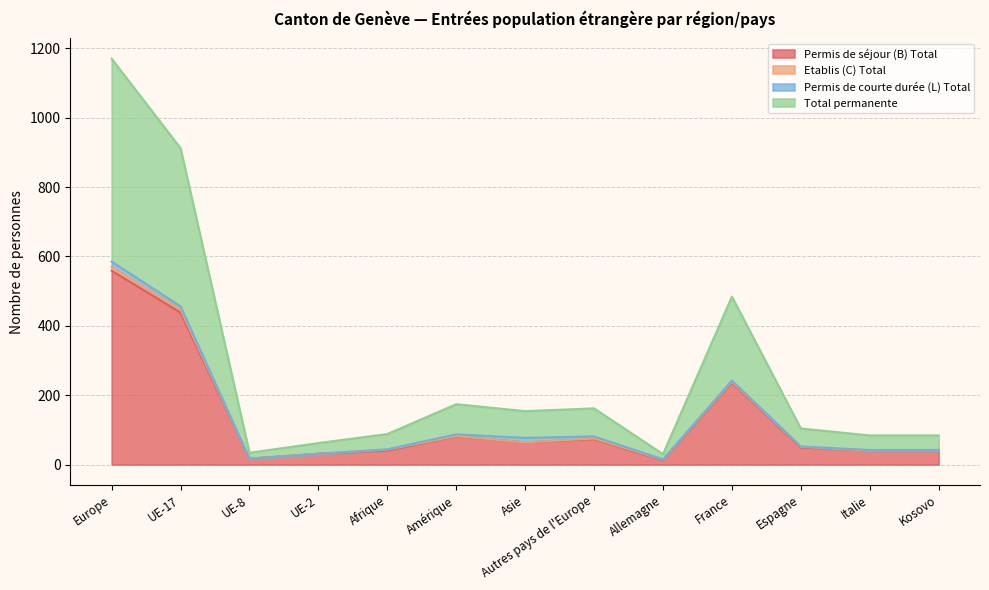

Read the Permis de séjour (B) Total value at UE-8, to the nearest 10.

20